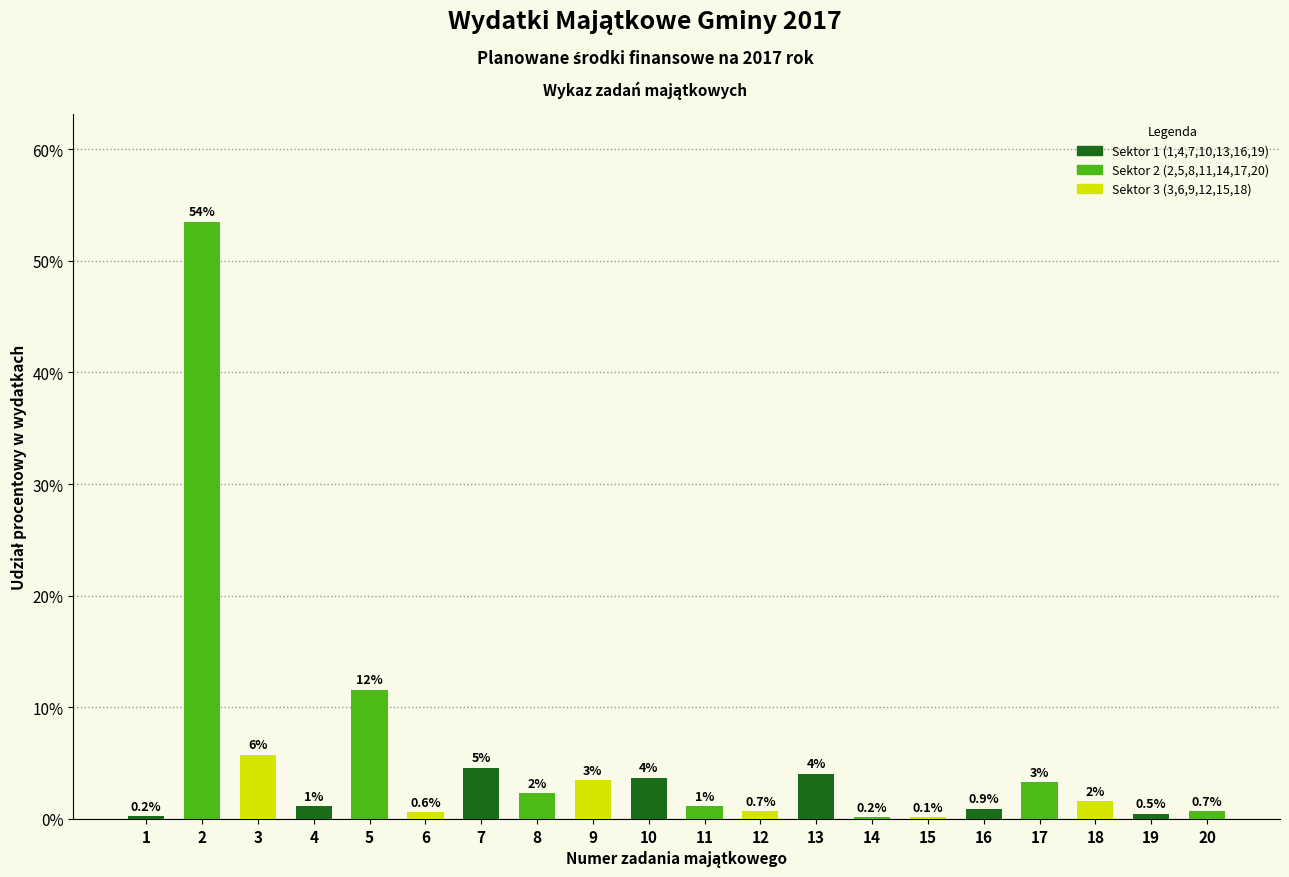

Where is the data nearest to the value 26?

5